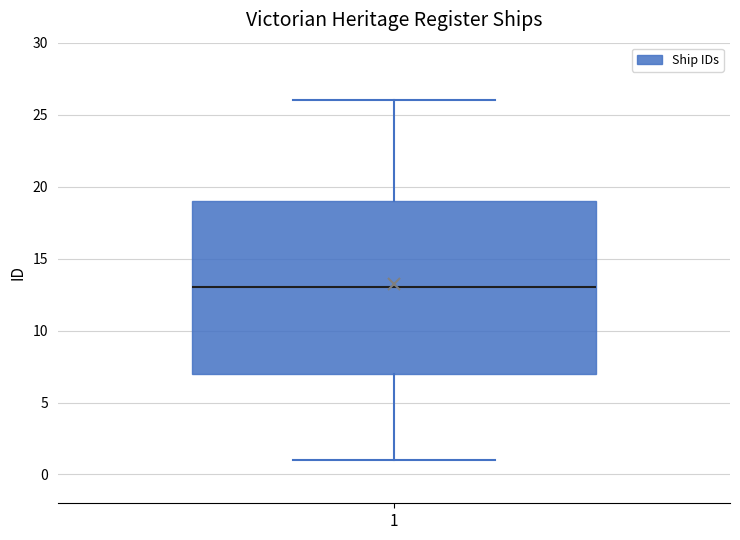

Where is the upper edge of the box at x = 1 on the y-axis? The values are not printed on the chart, so give them approximately, as read against the axis.

19